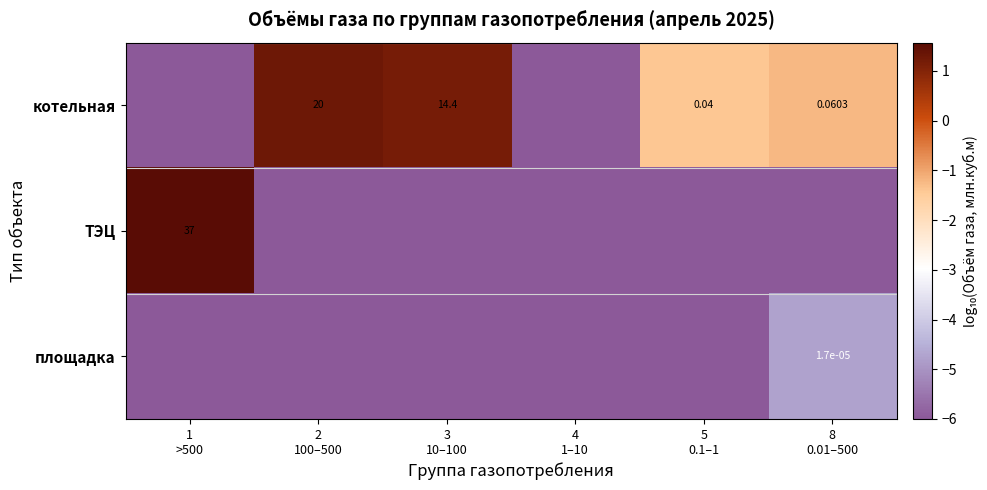

What is the total value across all series at 4
1–10?

-18.0